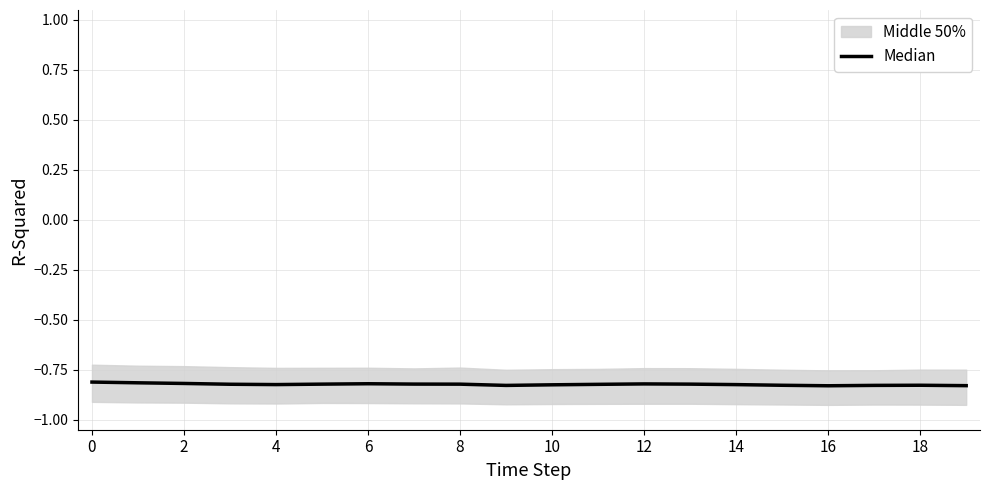

Is this an area chart (filled region under the line)?

No